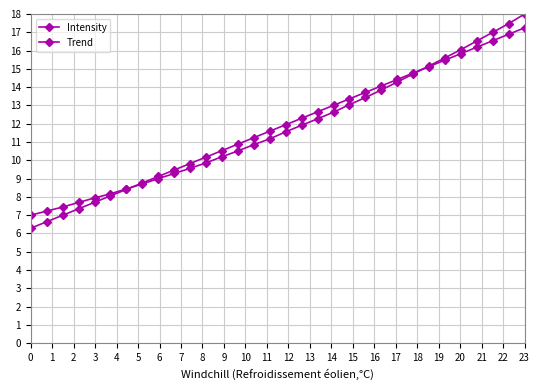

How many lines are shown in the chart?

2